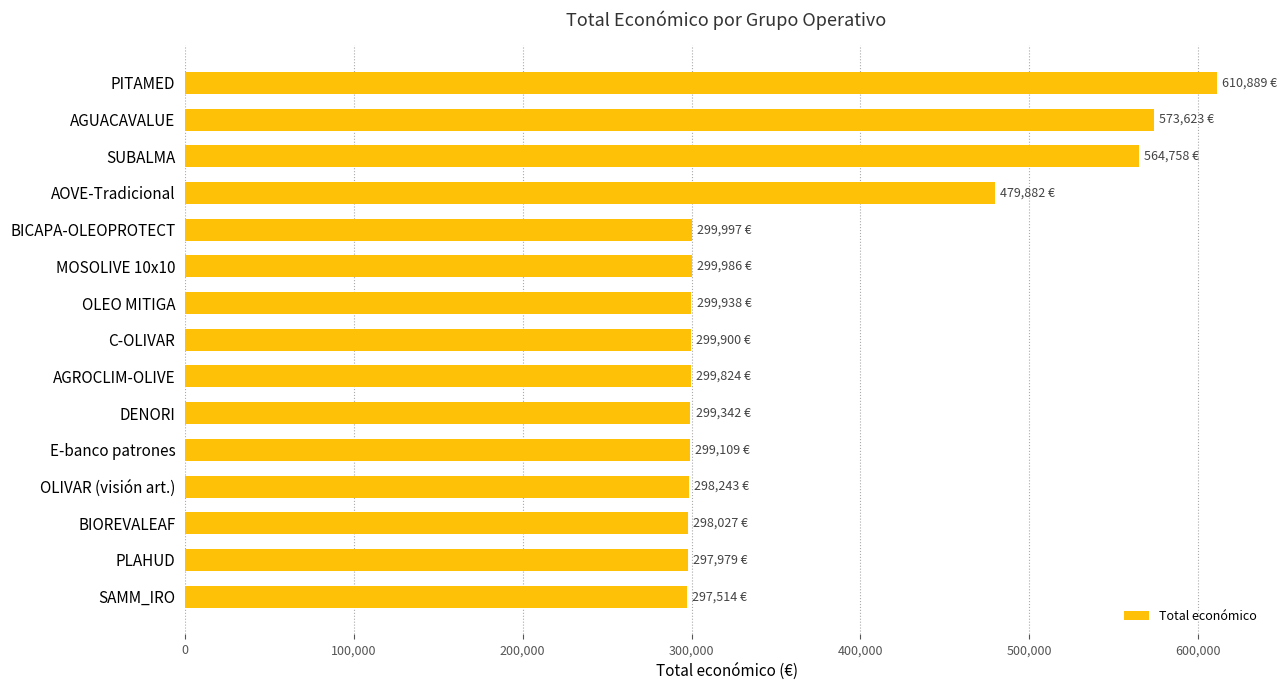

What is the label of the 6th bar from the top?

MOSOLIVE 10x10